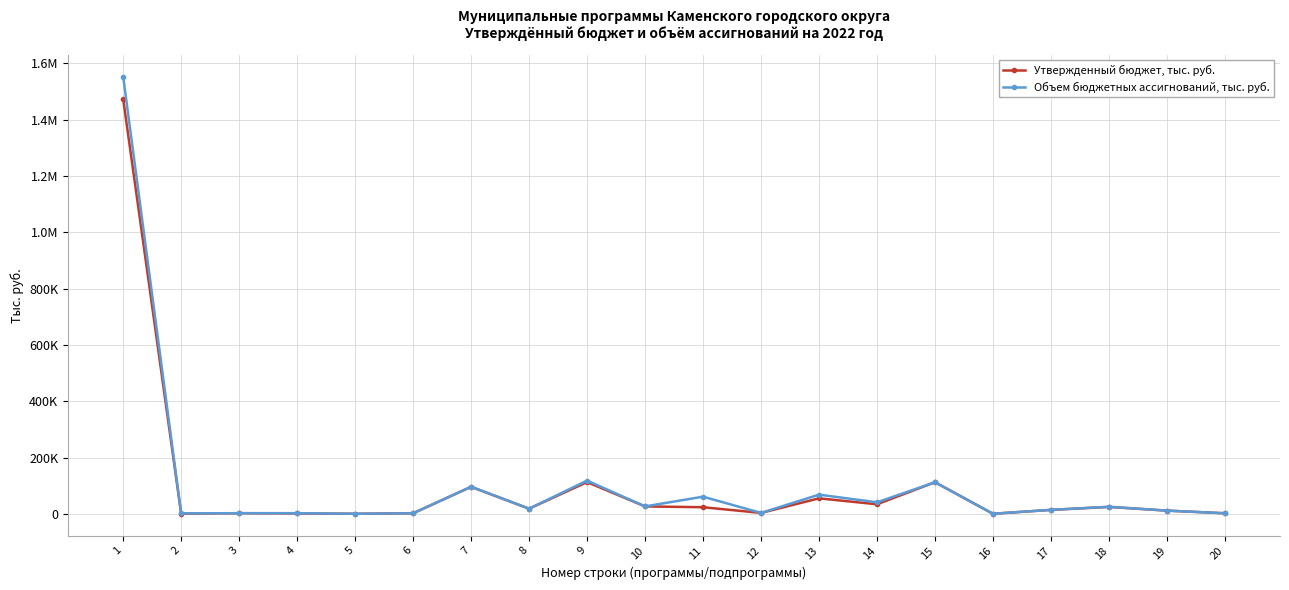

In Утвержденный бюджет, тыс. руб., how many points are higher than both neighbors (excluding endpoints)?

6